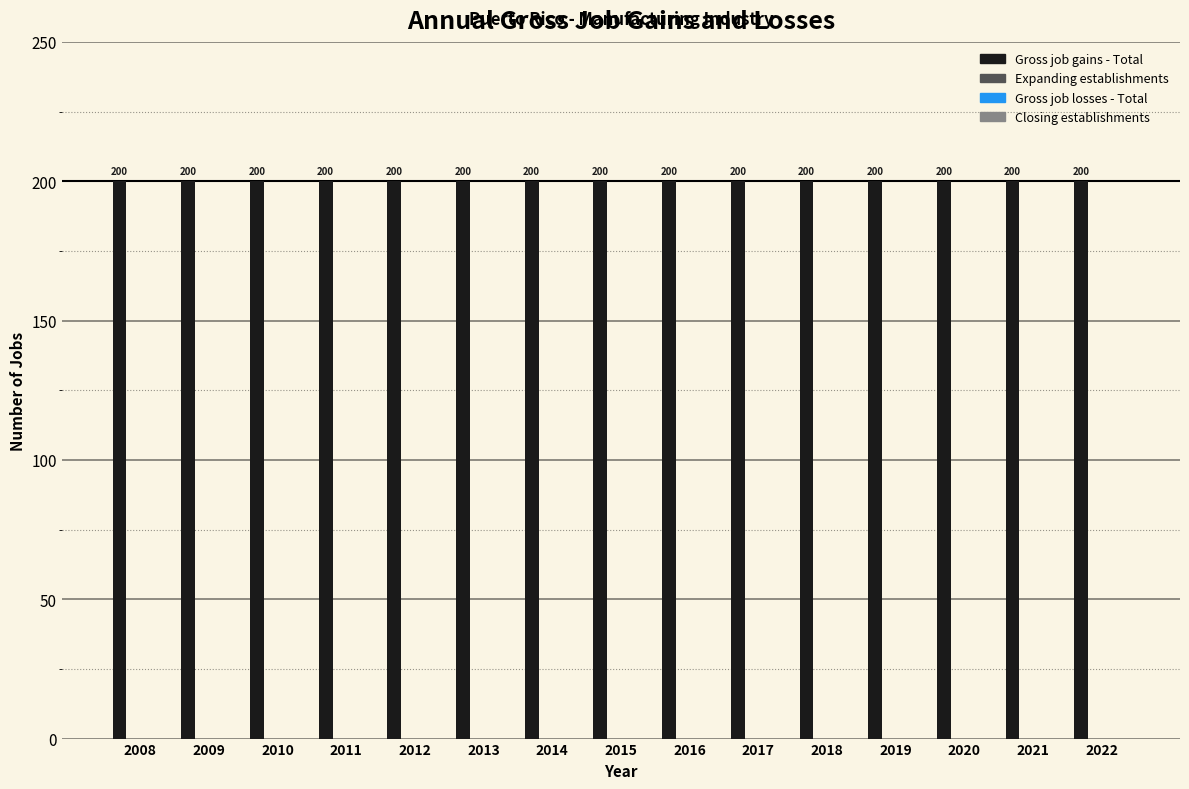

Which series changed the most between 2016 and 2021?

Gross job gains - Total